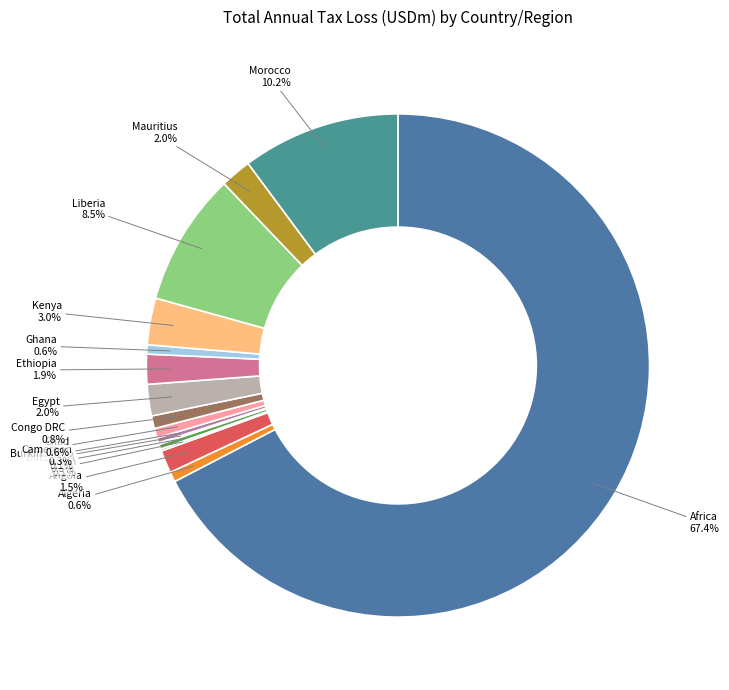

What percentage do Liberia and Ghana together represent?

9.1%